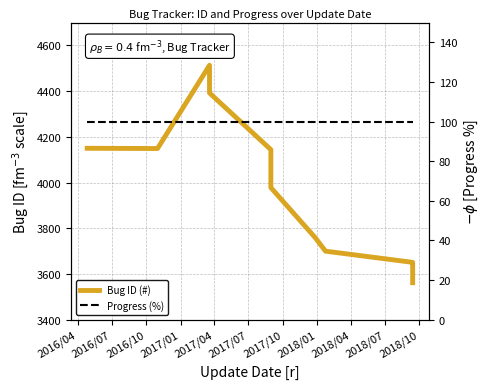

How many interior local peaks does the Bug ID (#) series have?

1